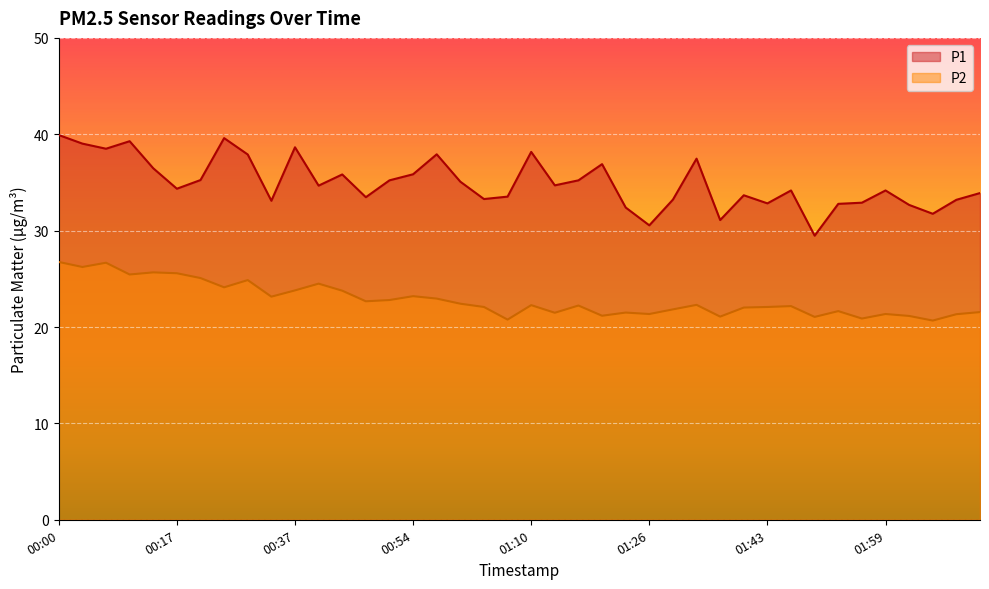

Reading right to left, list all the values displayed in this chart.

P1: 33.9	33.2	31.8	32.7	34.2	32.9	32.8	29.5	34.2	32.8	33.7	31.1	37.5	33.2	30.6	32.4	36.9	35.2	34.7	38.2	33.5	33.3	35.1	37.9	35.9	35.2	33.5	35.8	34.7	38.6	33.1	37.9	39.6	35.2	34.4	36.5	39.3	38.5	39.0	39.9
P2: 21.6	21.3	20.7	21.1	21.4	20.9	21.6	21.1	22.2	22.1	22.0	21.1	22.3	21.8	21.4	21.5	21.2	22.2	21.5	22.3	20.8	22.1	22.4	22.9	23.2	22.8	22.7	23.8	24.5	23.8	23.1	24.9	24.1	25.1	25.6	25.7	25.4	26.7	26.2	26.8